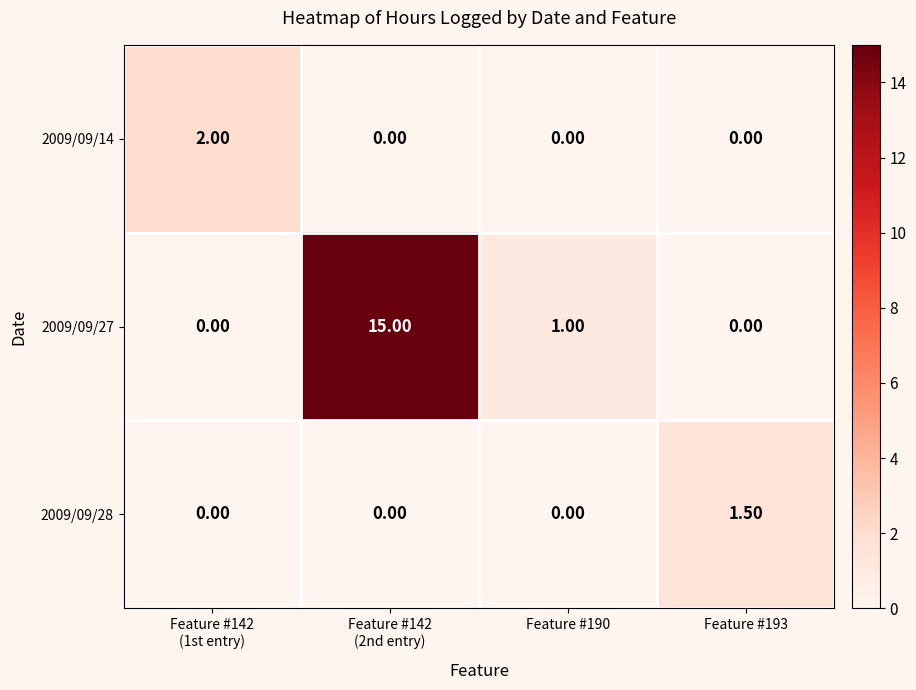

At how many categories does at least one series exceed 0?

4